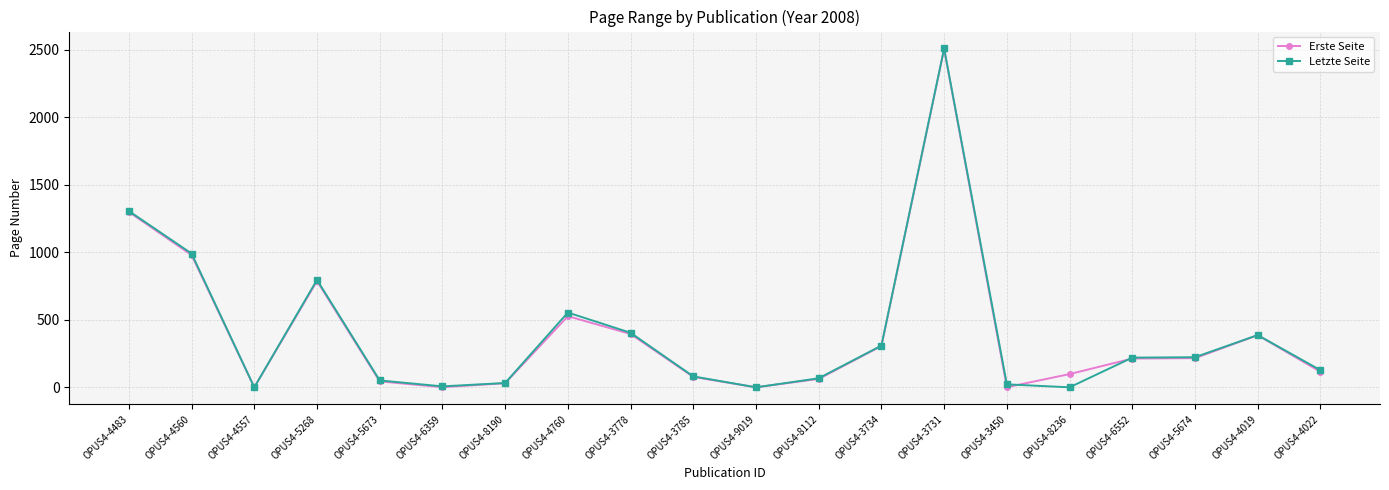

Is it true that Letzte Seite equals 445 at OPUS4-3734?

False